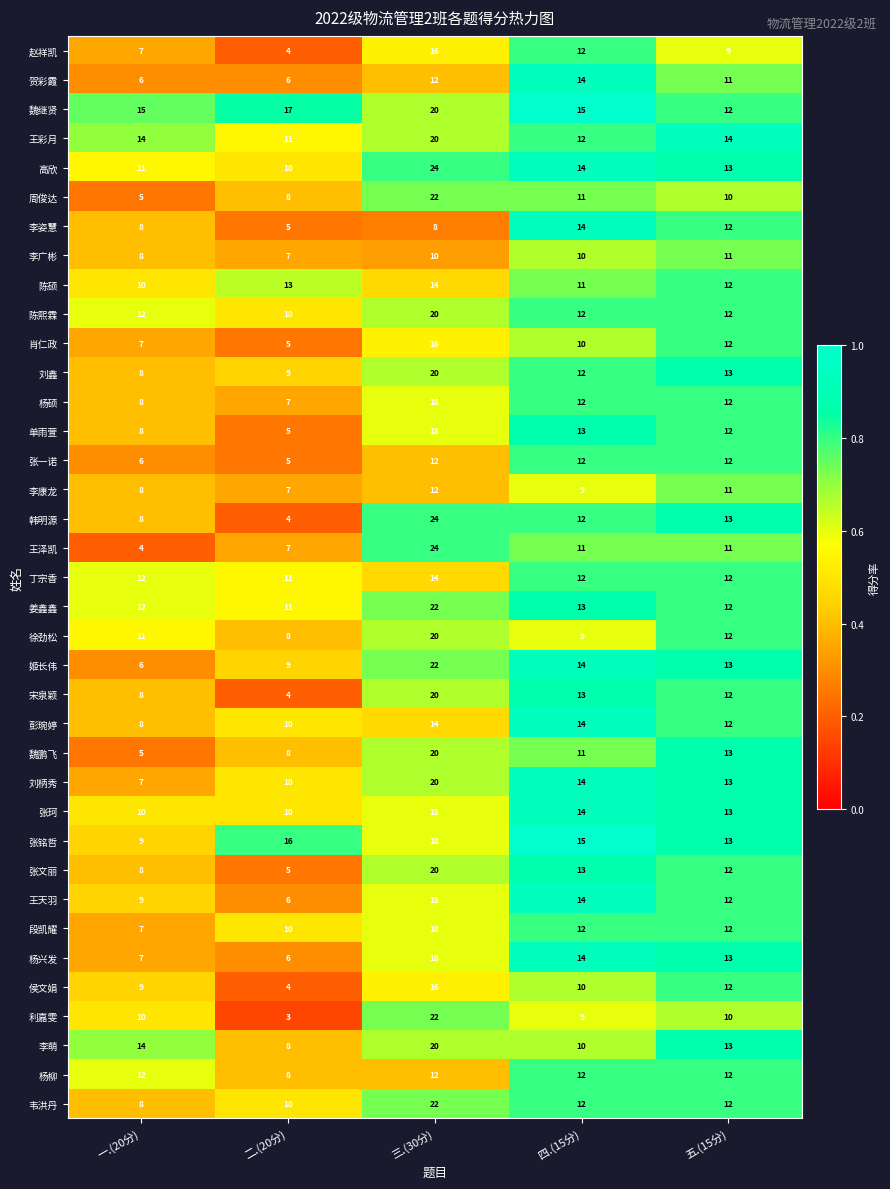

What is the difference between the maximum and second lowest values in the 杨兴发 series?

11